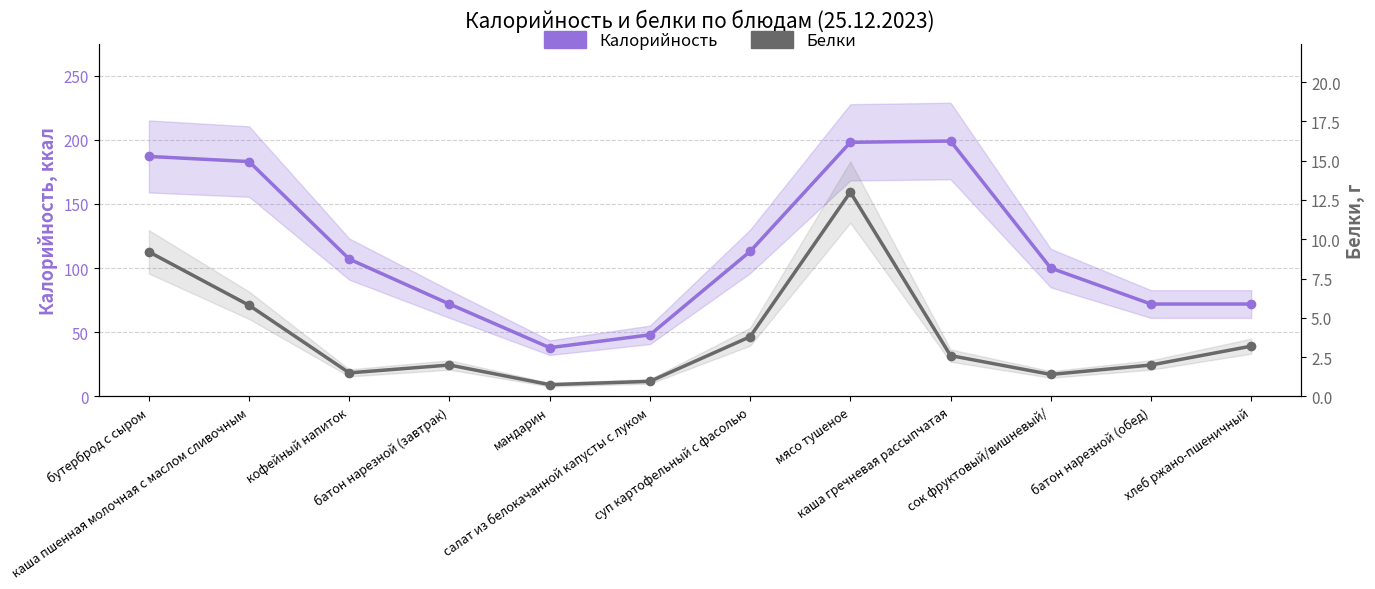

Which category has the highest value in the Белки series?

мясо тушеное